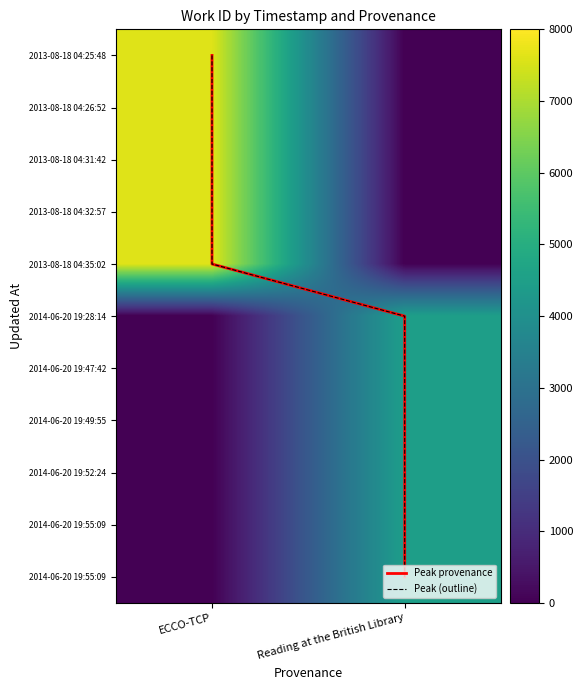

How many positive values does the ECCO-TCP series have?

5